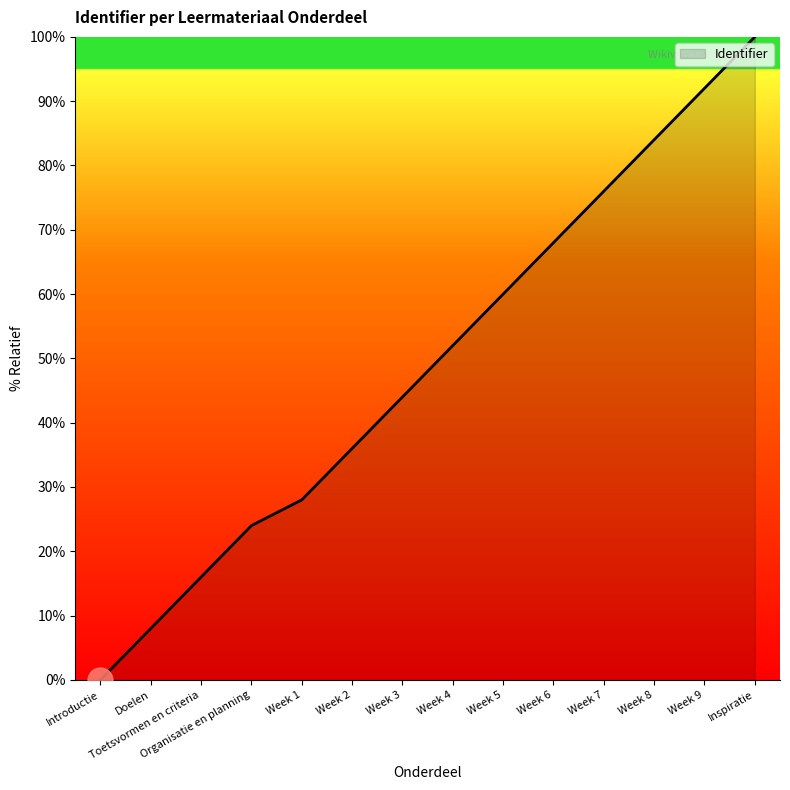

What position from the left is Week 9?

13